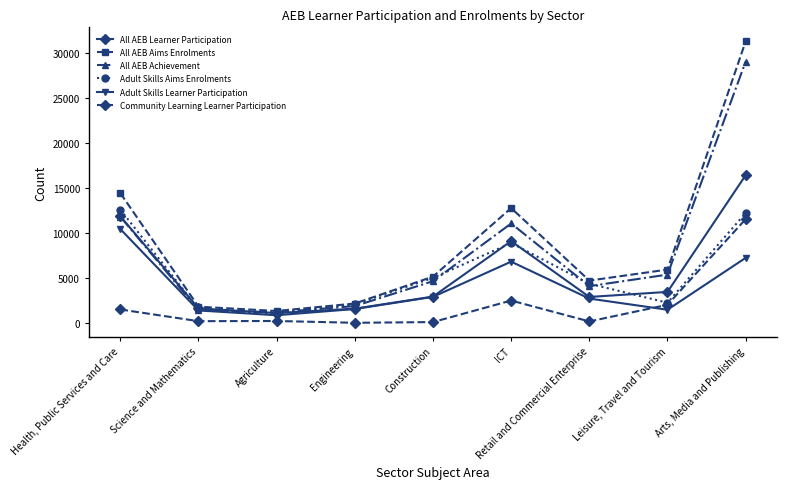

Is it true that Adult Skills Aims Enrolments equals 1770 at Construction?

False